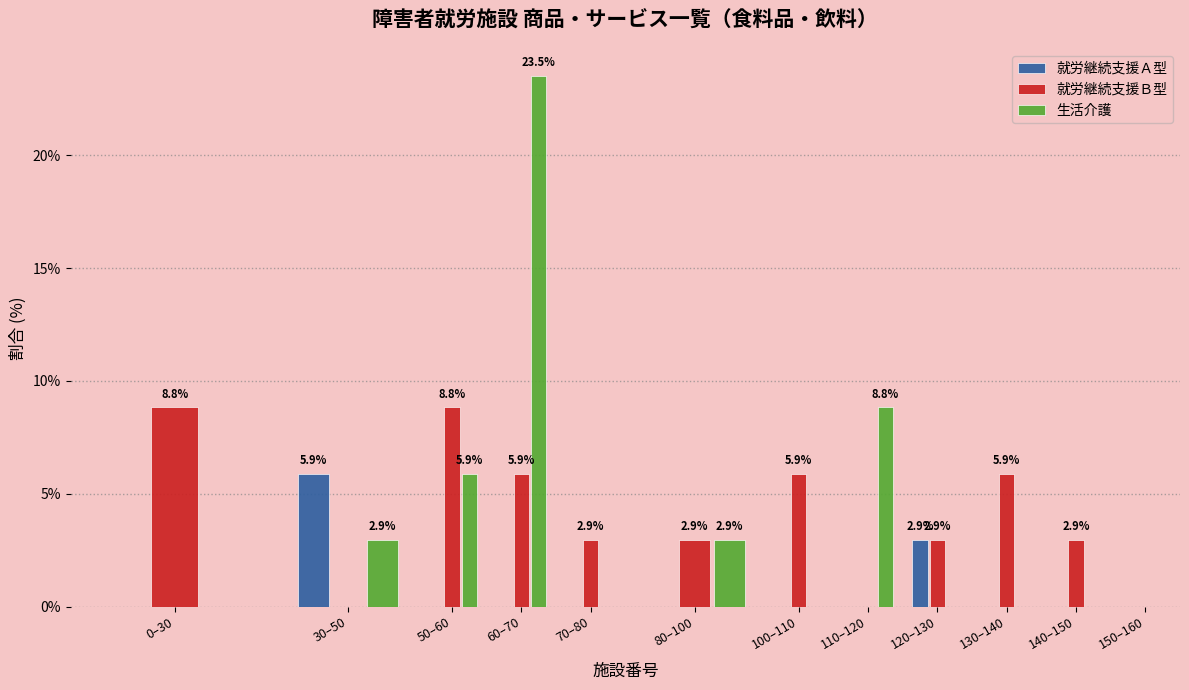

True or false: 就労継続支援Ａ型 has a value of -3.0 at 0–30.

False